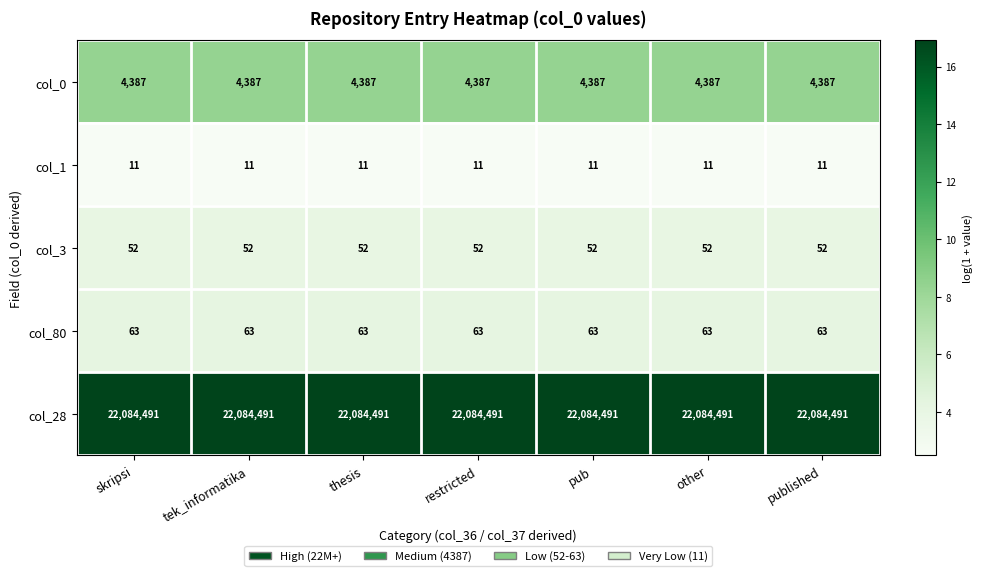

Rank the series at restricted from lowest to highest value.

col_1, col_3, col_80, col_0, col_28